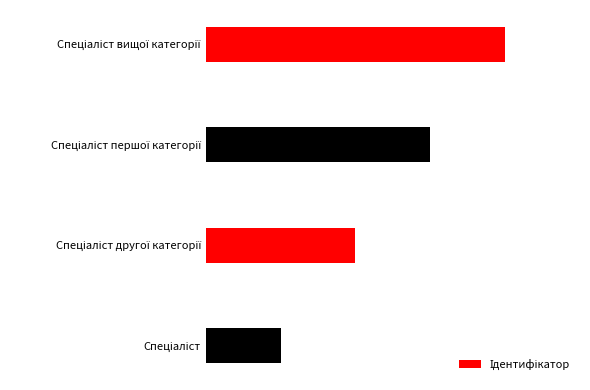

Between Спеціаліст другої категорії and Спеціаліст вищої категорії, which is larger?

Спеціаліст вищої категорії